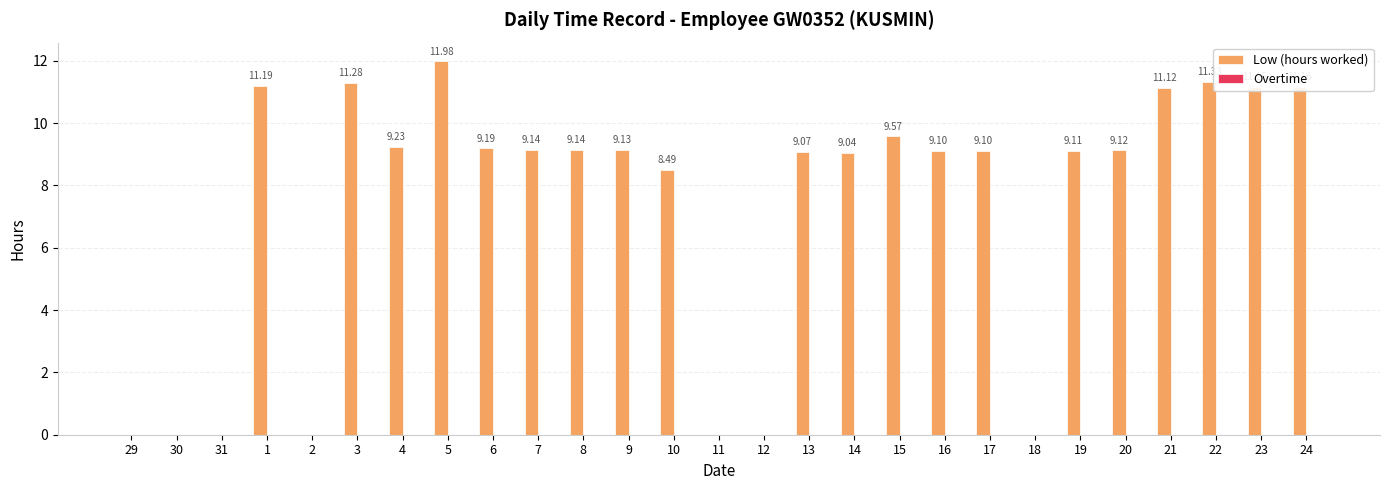

Between 19 and 31, which is larger?

19